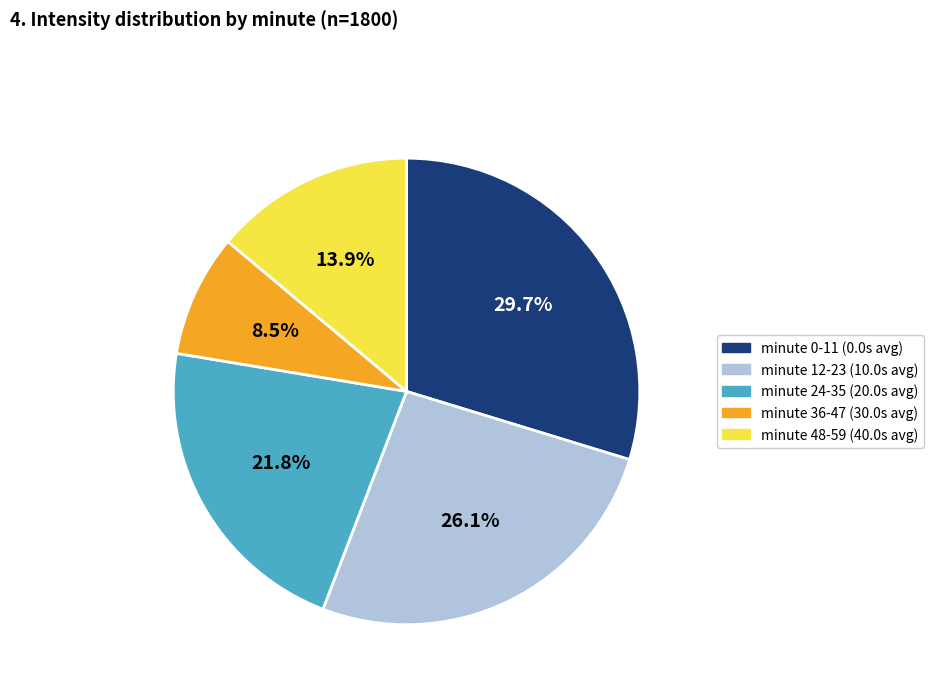

Does minute 12-23 (10.0s avg) represent more than half of the total?

No